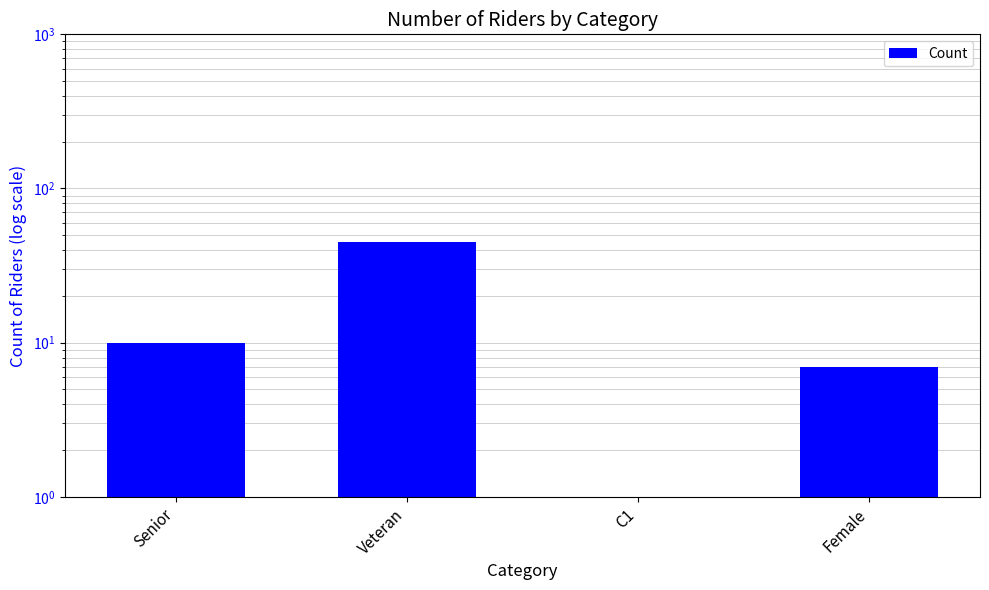

The value at Senior is 10. True or false?

True